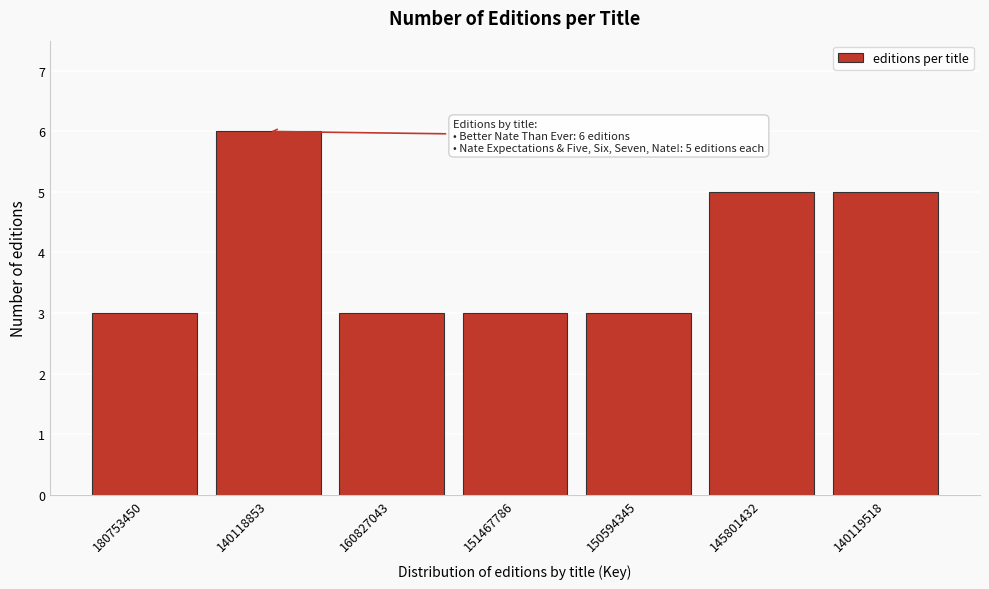

Reading left to right, extract all data points from this chart.

180753450=3	140118853=6	160827043=3	151467786=3	150594345=3	145801432=5	140119518=5